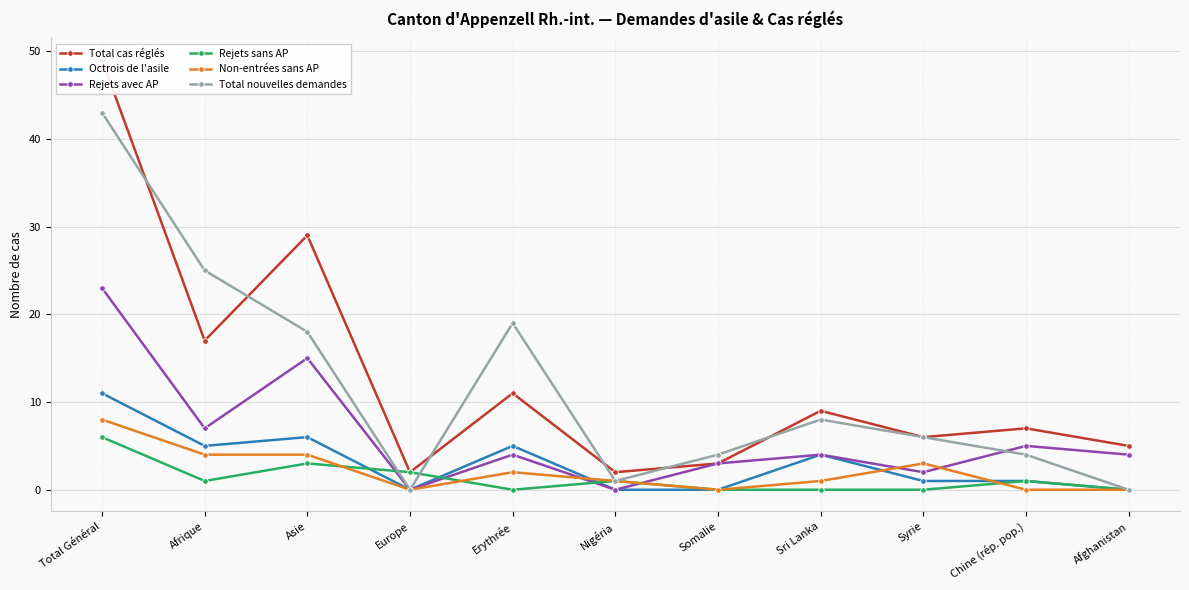

In Non-entrées sans AP, how many points are higher than both neighbors (excluding endpoints)?

2